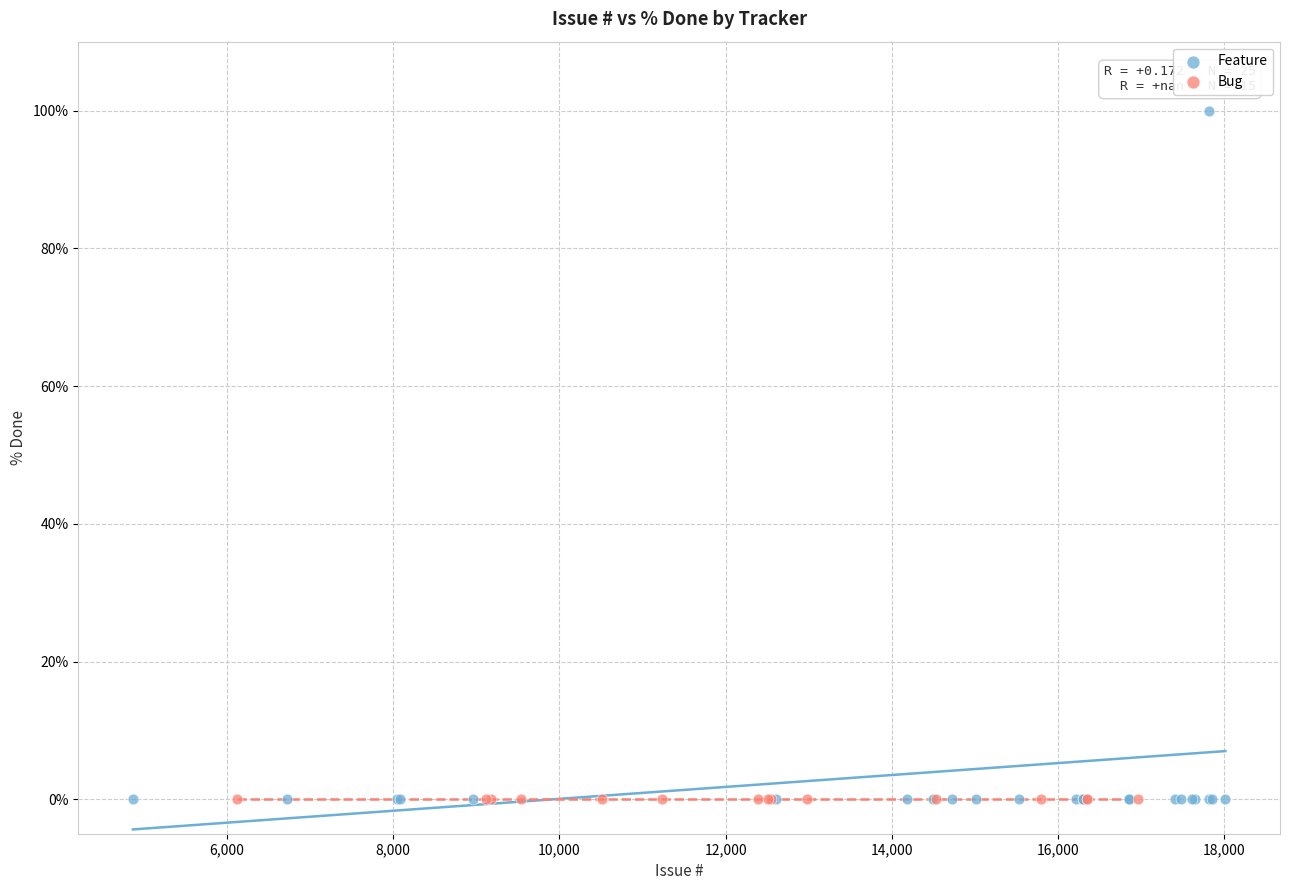

Which series contains the highest Y value?

Feature